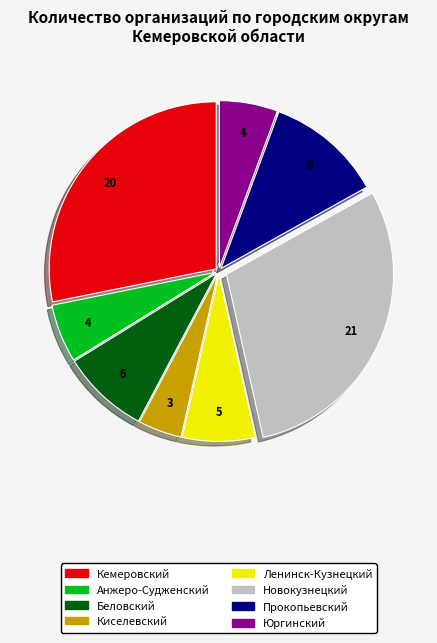

Combined, do Прокопьевский and Киселевский account for over 50%?

No